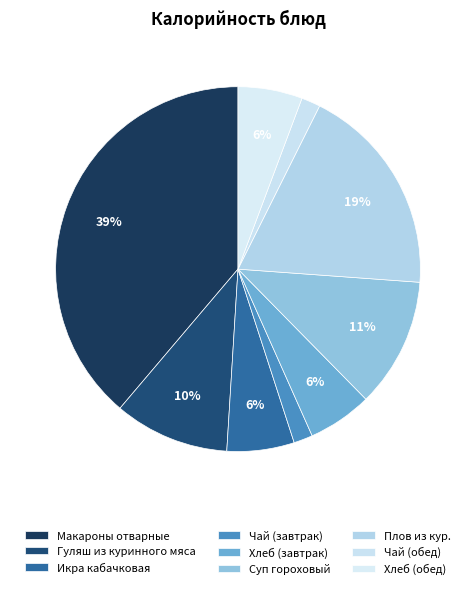

What is the ratio of the value at Плов из кур. to the value at Хлеб (обед)?

3.3